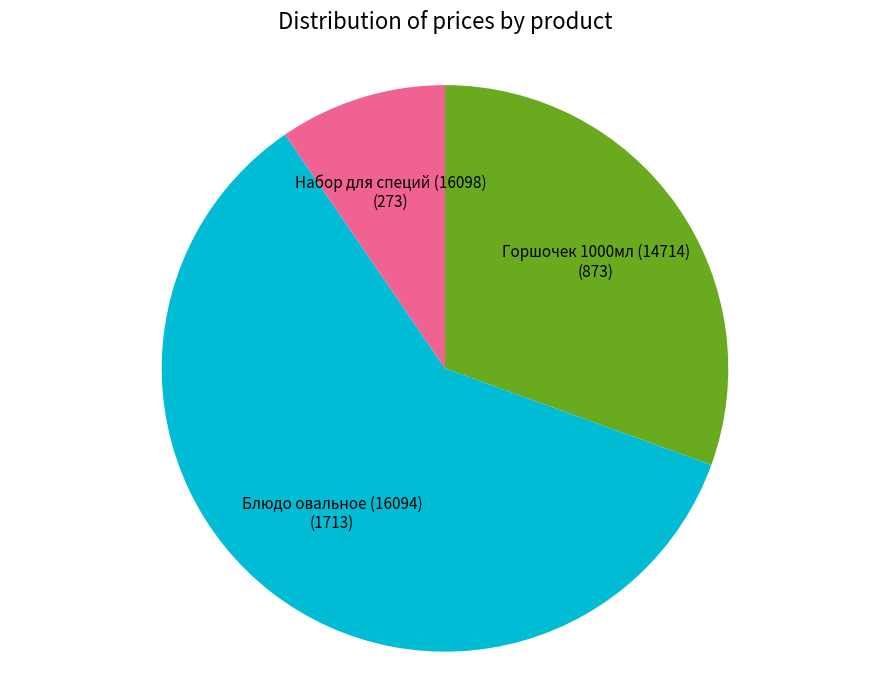

Approximately how many times larger is the value at Блюдо овальное (16094) compared to Горшочек 1000мл (14714)?

2.0